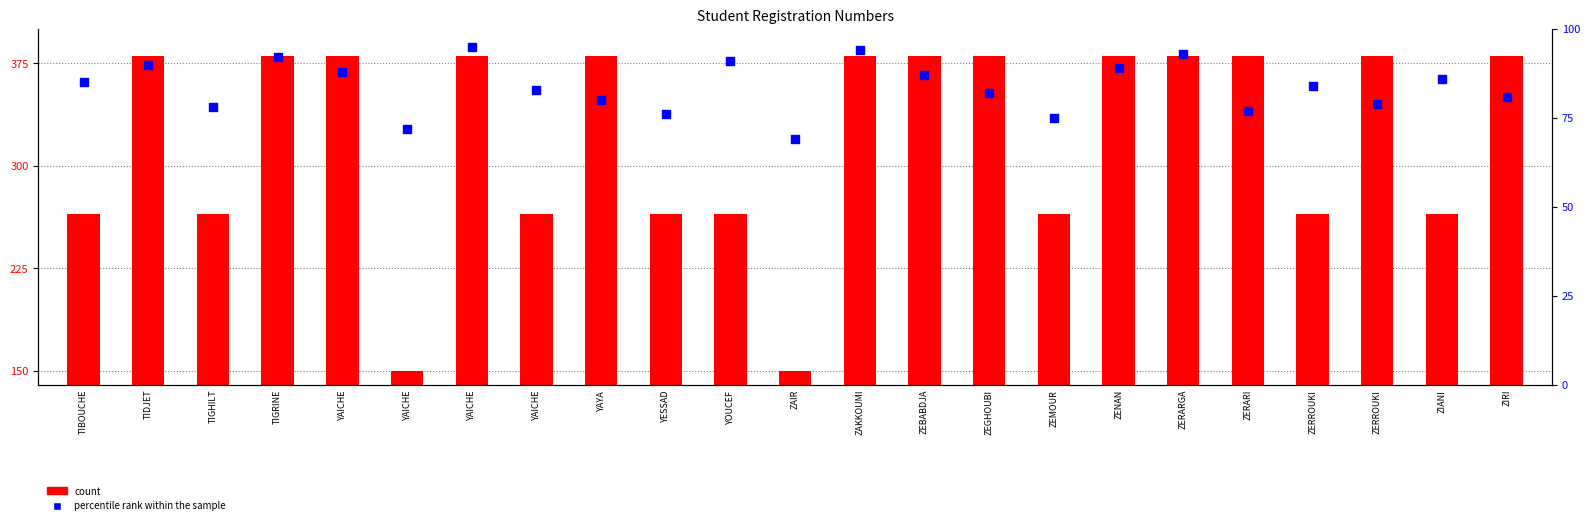

Which series has the largest total across all categories?

count